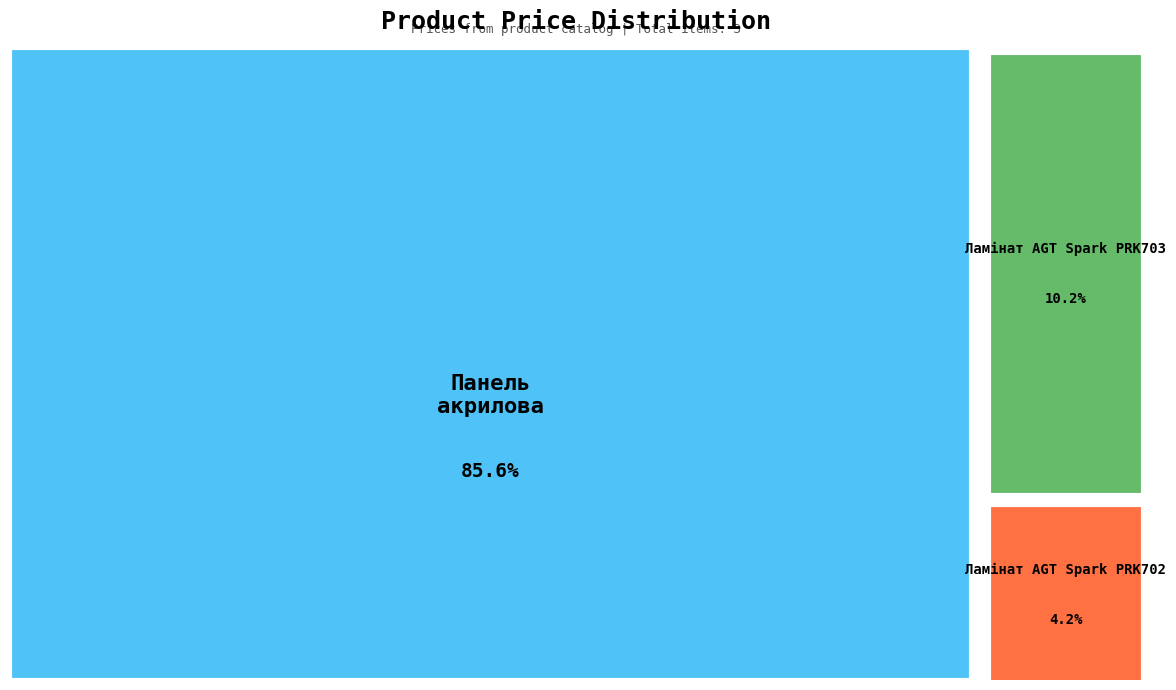

How many segments does this pie chart have?

3